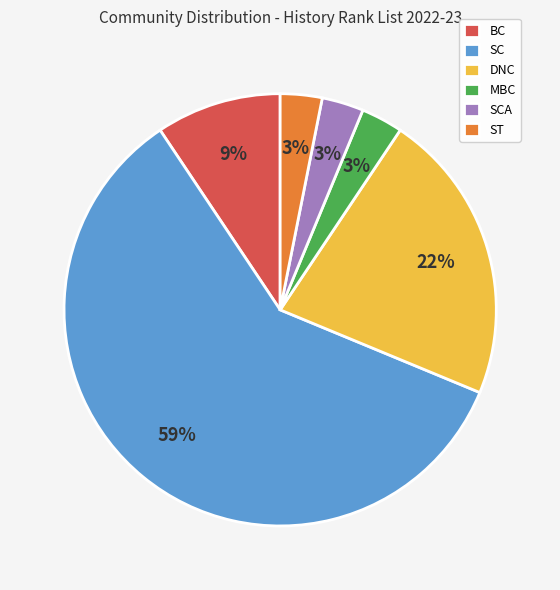

Does SC represent more than half of the total?

Yes